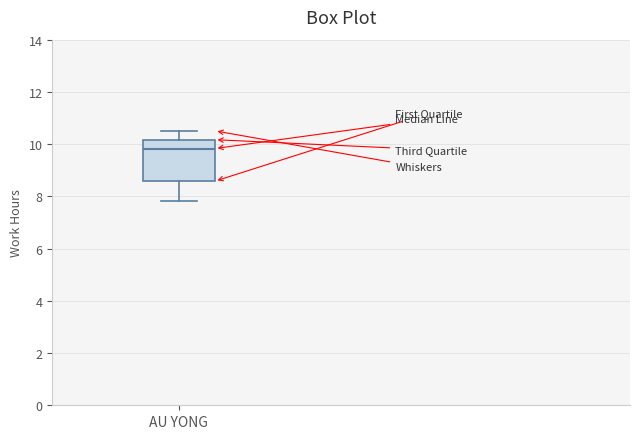

Read this box plot against the y-axis: the position of the median line, the range covered by the box, and the ends of both whiskers. The values are not printed on the chart, so give them approximately, as read against the axis.

median 9.8, box 8.6 to 10.2, whiskers 7.8 to 10.6